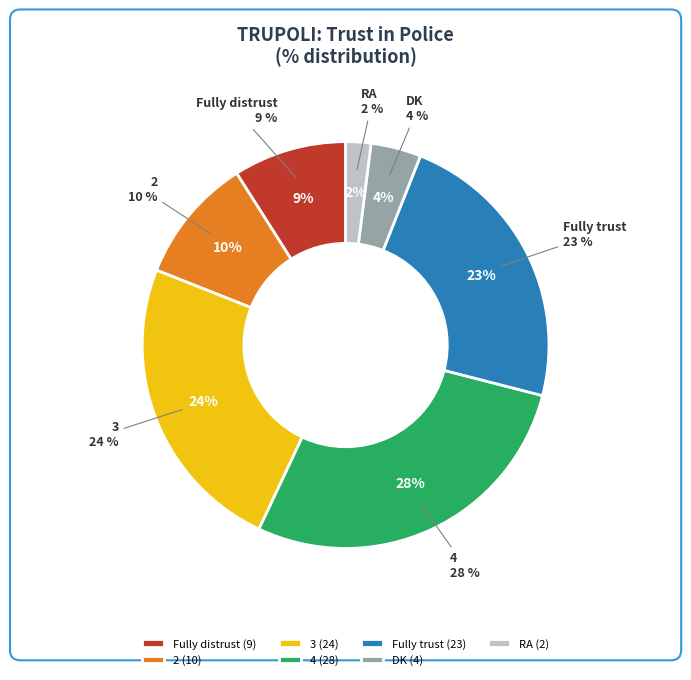

To the nearest percent, what is the average slice percentage?

14%